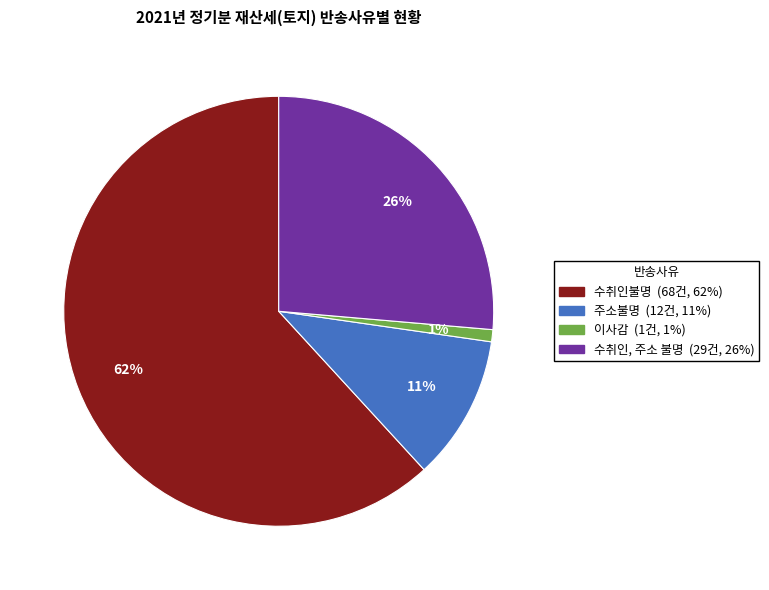

Count the number of slices in the pie.

4